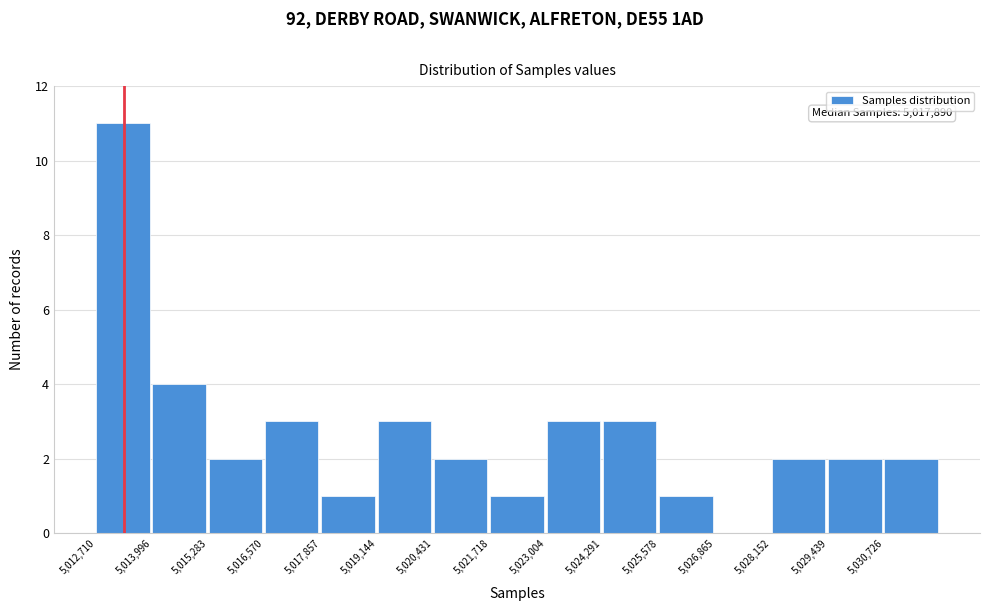

Which range on the x-axis has the tallest bar?

5012800 to 5014000